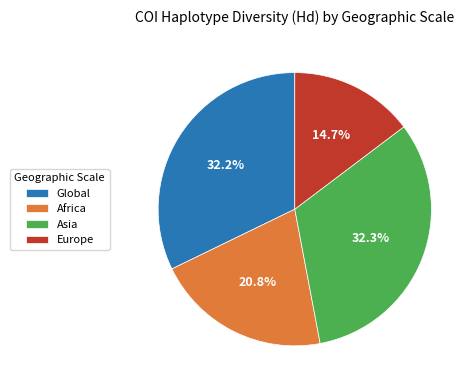

Is Asia the majority of the pie?

No